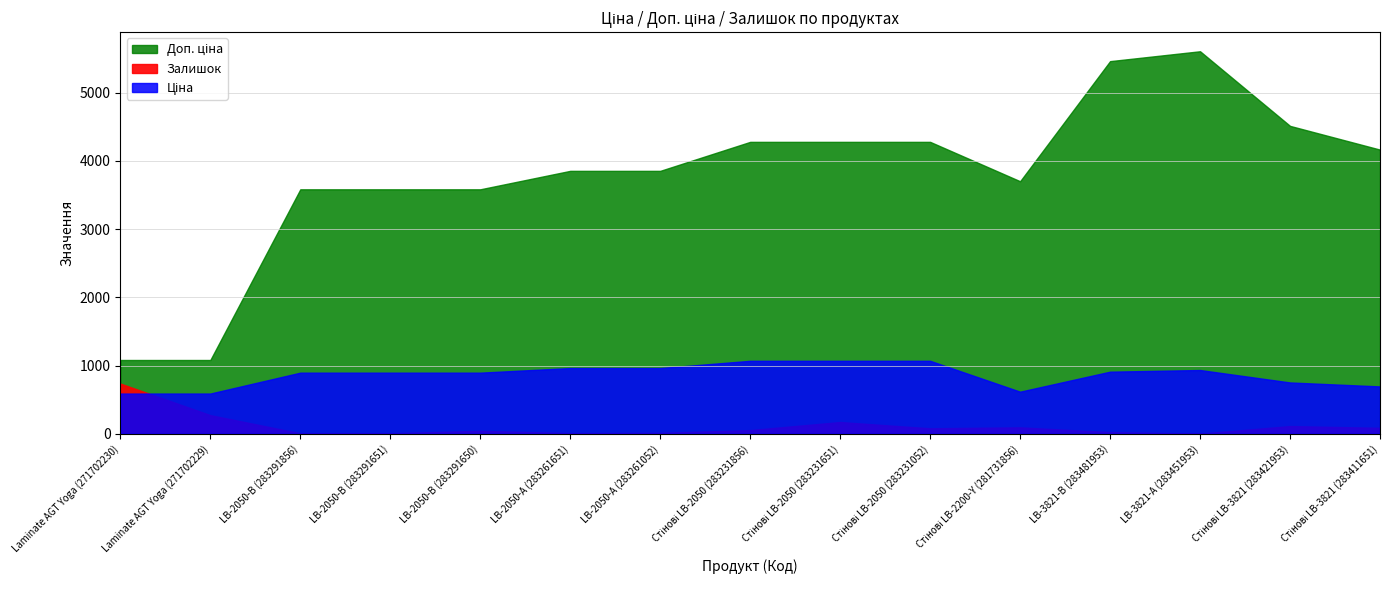

Which has a higher value, LB-3821-А (283451953) or Стінові LB-2200-Y (281731856)?

LB-3821-А (283451953)